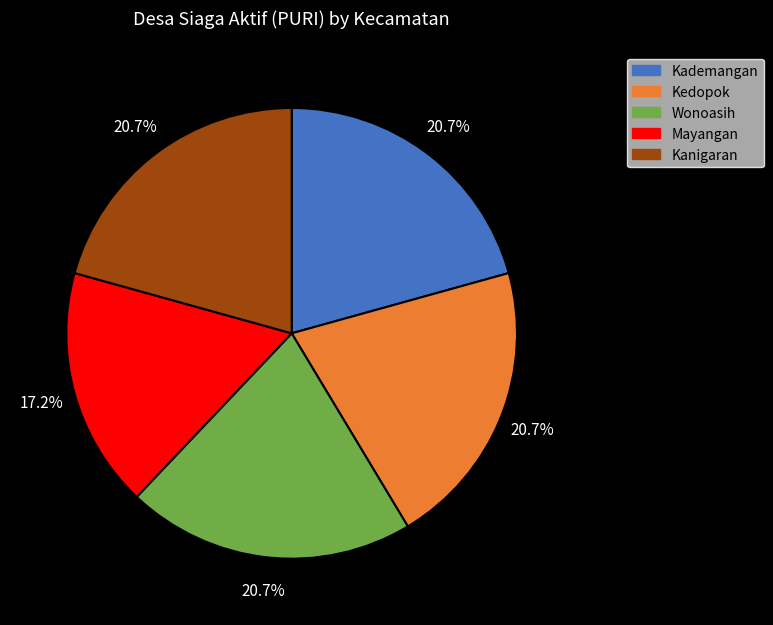

To the nearest percent, what is the average slice percentage?

20%